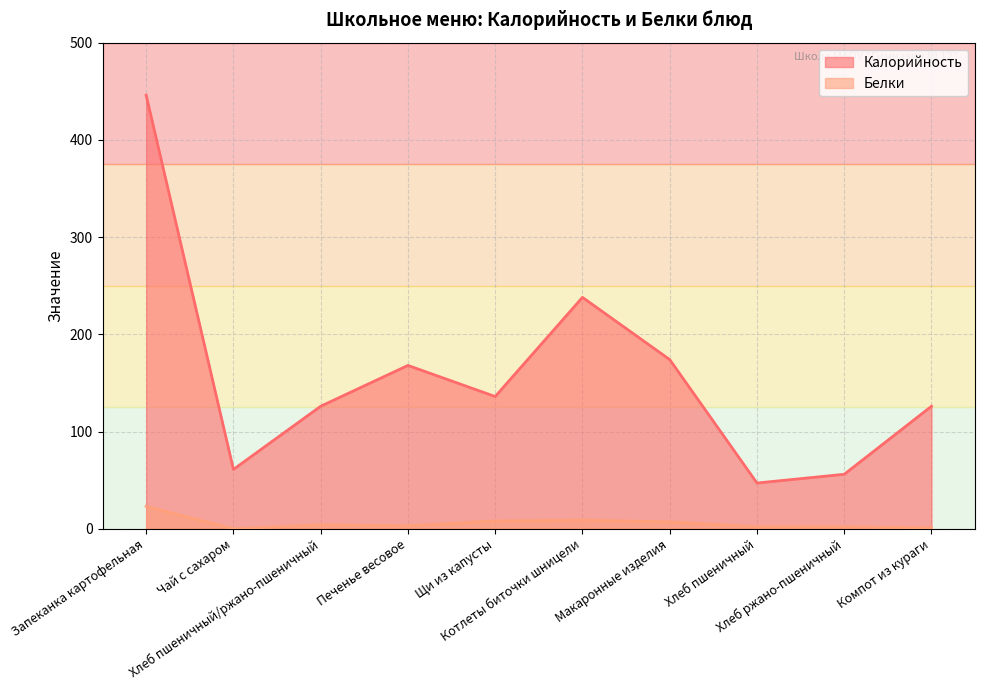

Which series has the largest total across all categories?

Калорийность